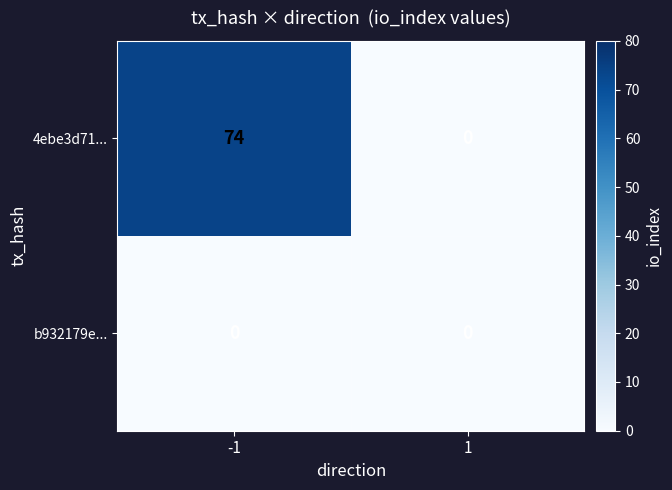

Which series changed the most between -1 and 1?

4ebe3d71...